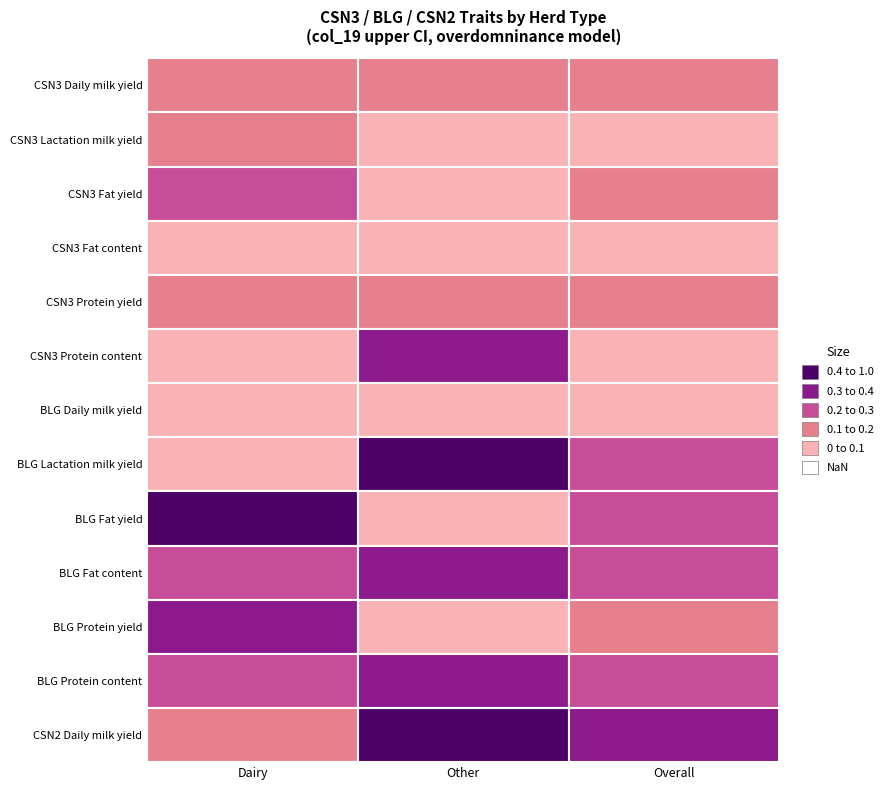

Which label corresponds to the smallest value in the chart?

CSN3 Lactation milk yield